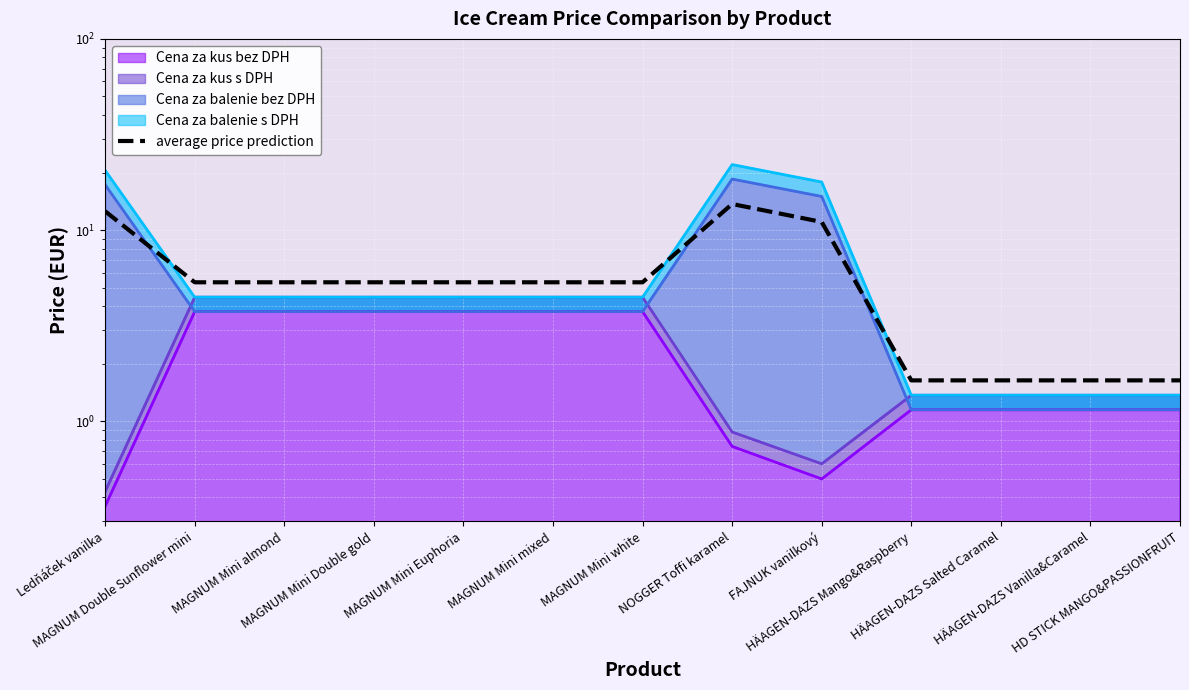

What is the label of the 9th point from the right?

MAGNUM Mini Euphoria